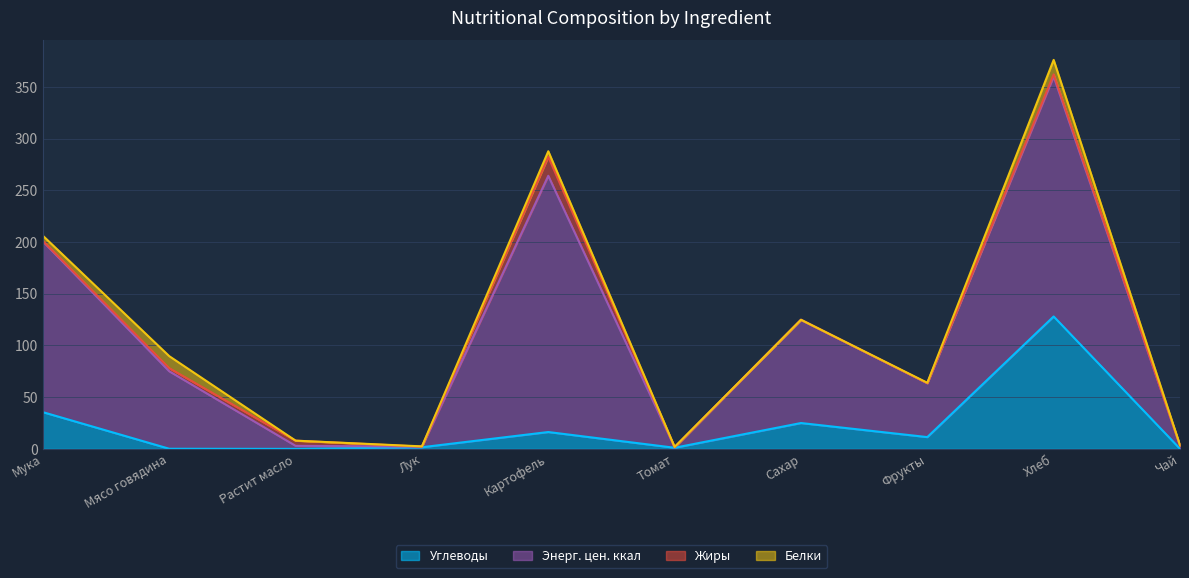

What is the label of the 7th point from the left?

Сахар